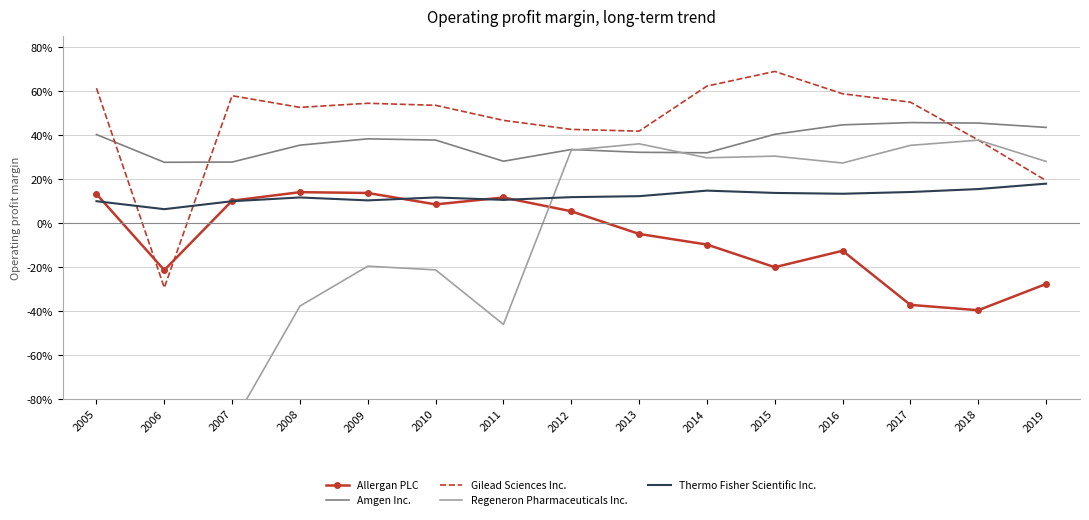

What is the lowest value of the Allergan PLC series?

-0.4